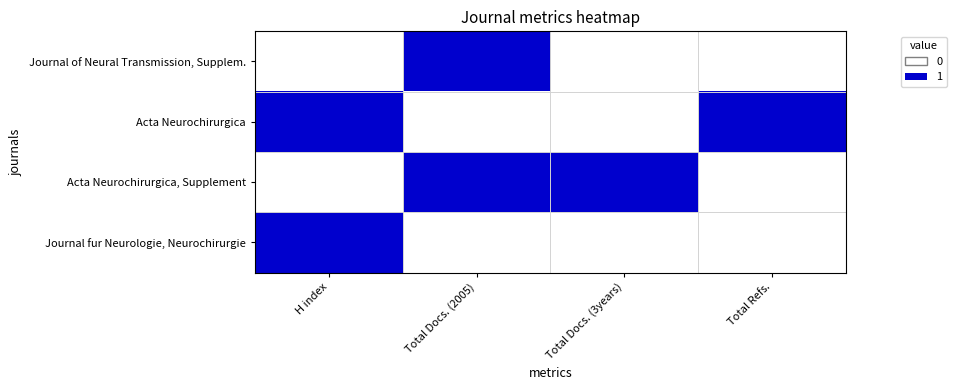

Which has a higher value, Total Docs. (2005) or Total Refs.?

Total Docs. (2005)